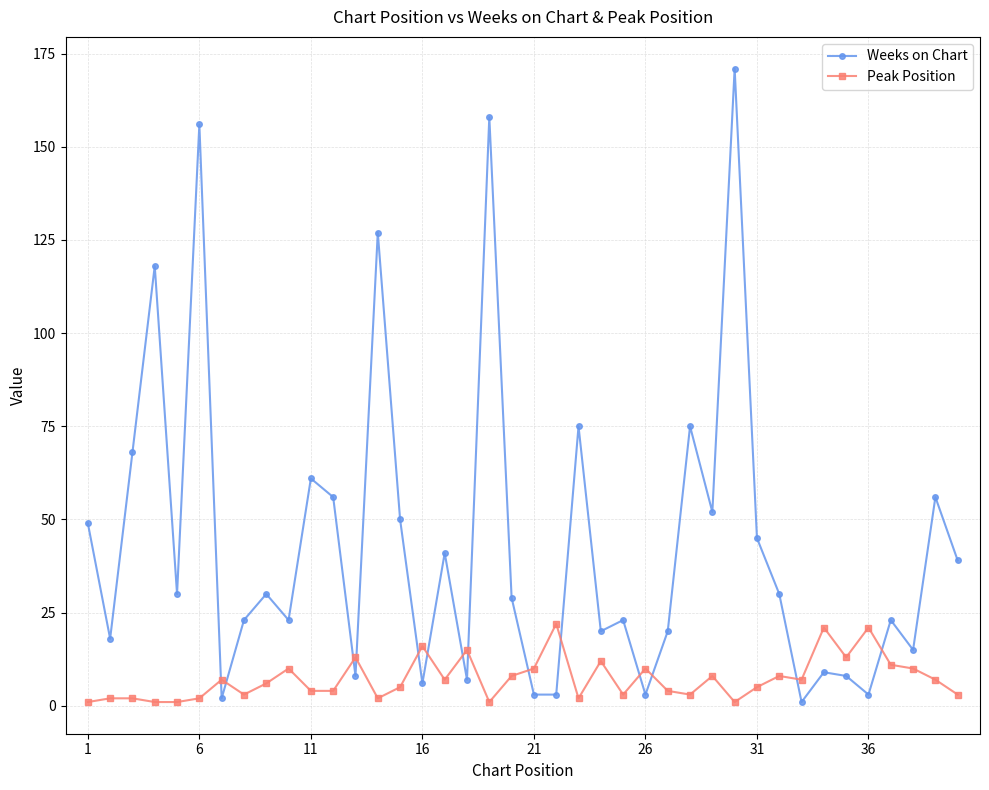

What is the greatest value displayed?

171